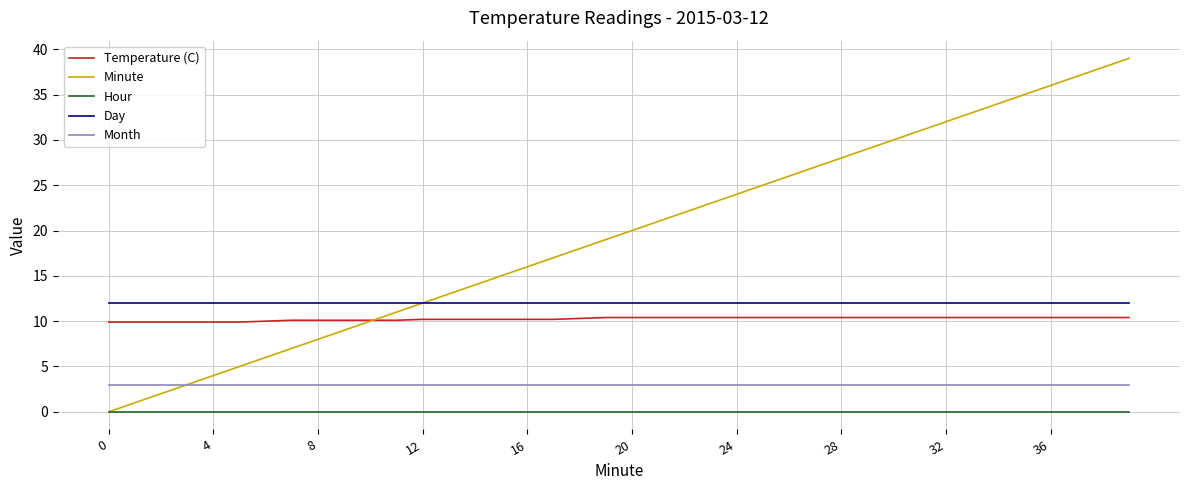

True or false: Hour and Temperature (C) cross at least once.

False